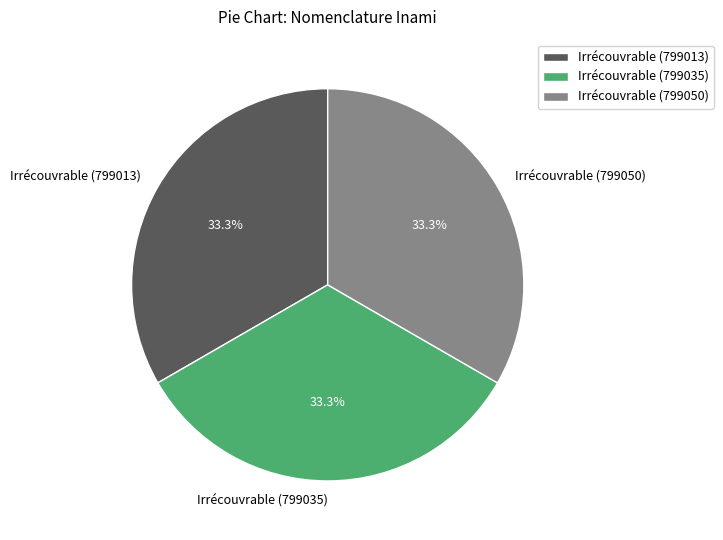

What percentage is the Irrécouvrable (799013) slice, to the nearest percent?

33%